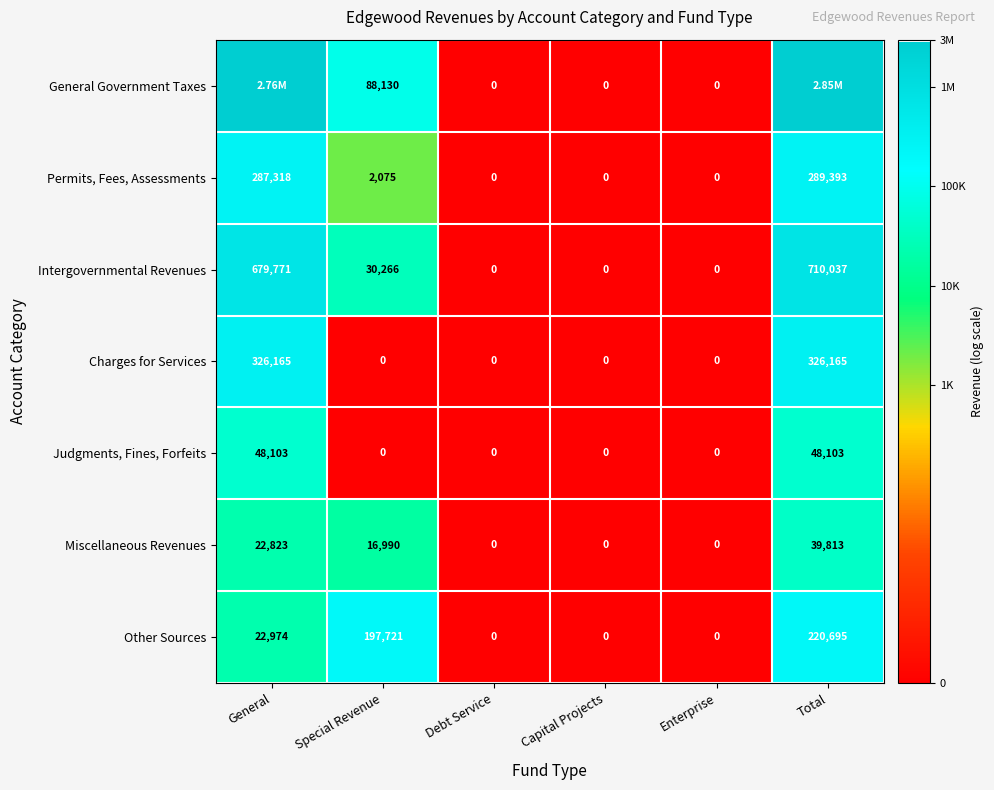

Which category has the highest value in the Miscellaneous Revenues series?

Total